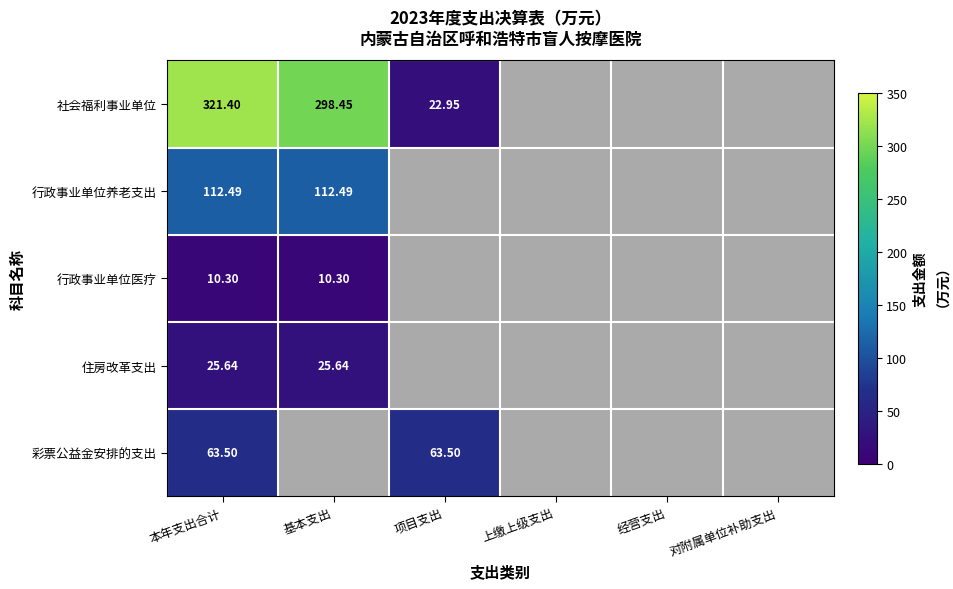

Between 经营支出 and 基本支出, which is larger?

基本支出